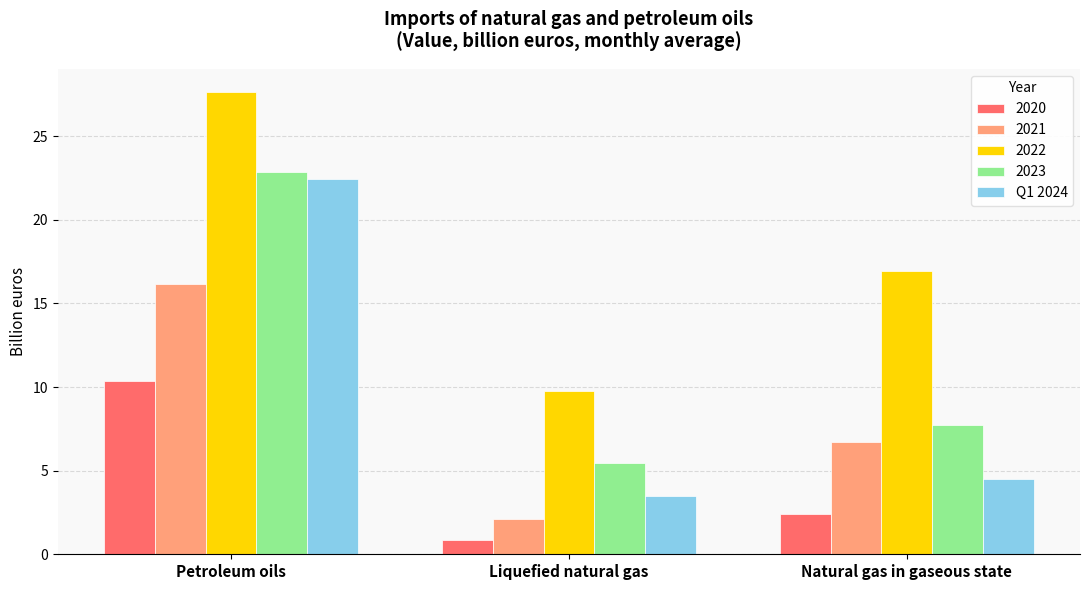

At which label is 2023 closest to 14?

Natural gas in gaseous state